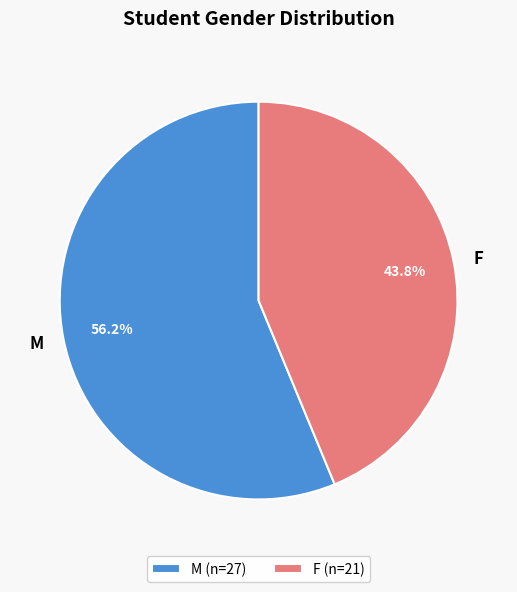

To the nearest percent, what is the combined percentage of M and F?

100%